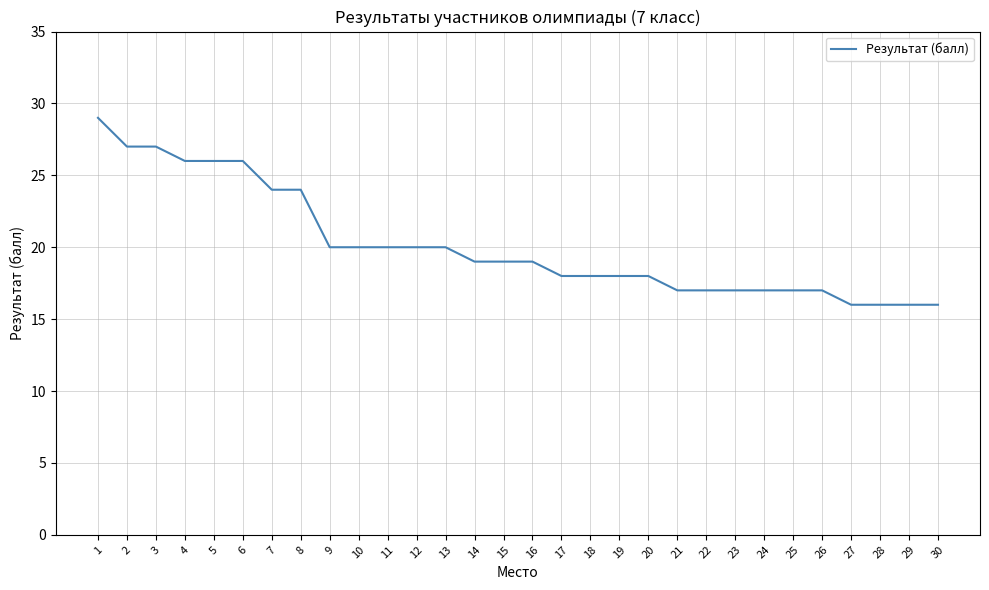

What is the change in value from 10 to 27?

-4